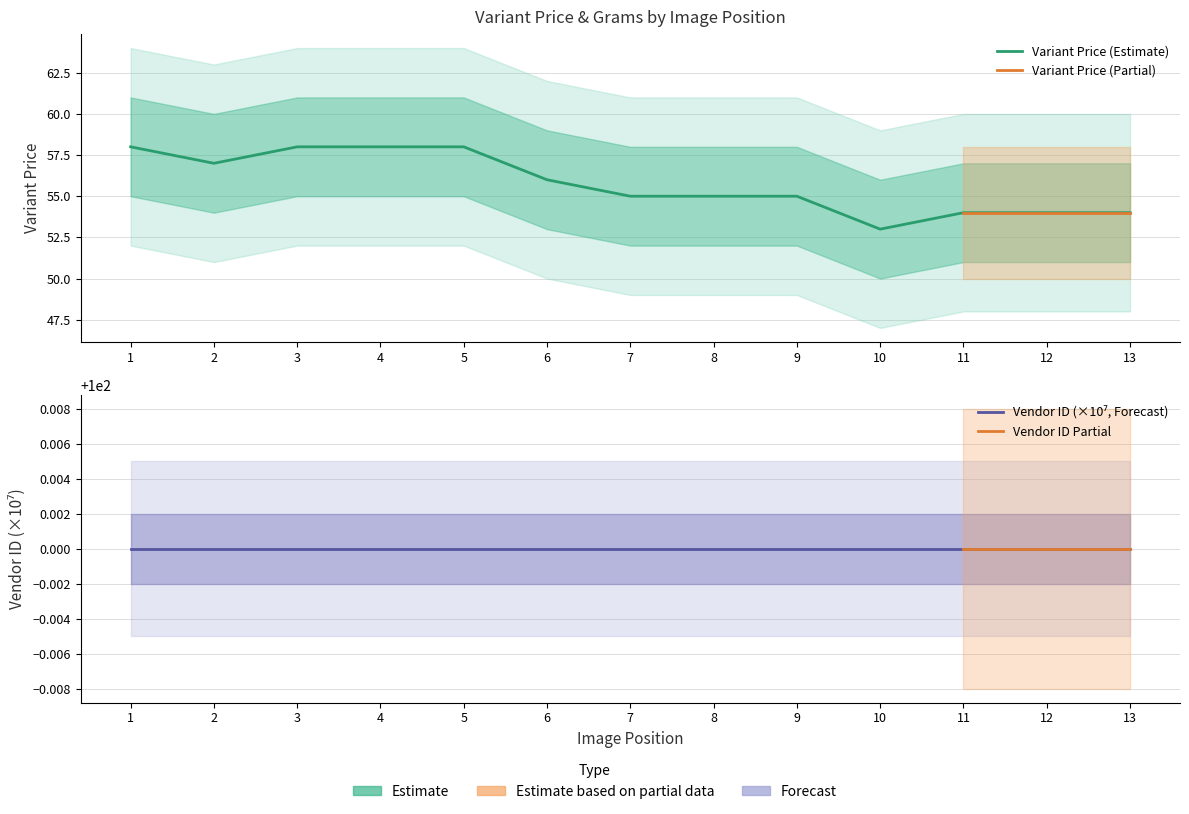

At which label is the value closest to 55?

7